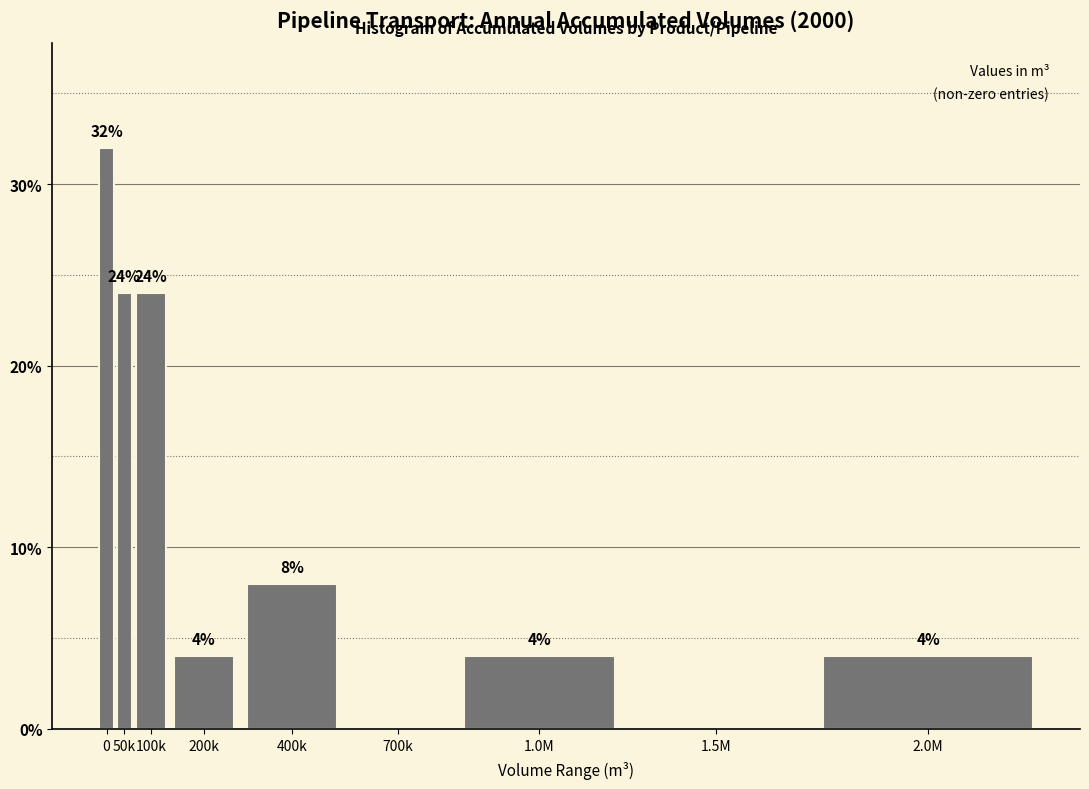

Reading left to right, transcribe all the data shown in this chart.

0=32	50k=24	100k=24	200k=4	400k=8	700k=0	1.0M=4	1.5M=0	2.0M=4